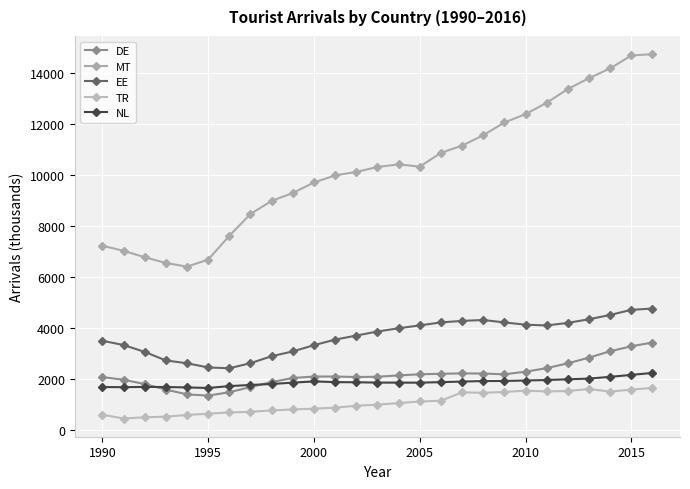

Rank the series by their maximum value, from highest to lowest.

MT, EE, DE, NL, TR